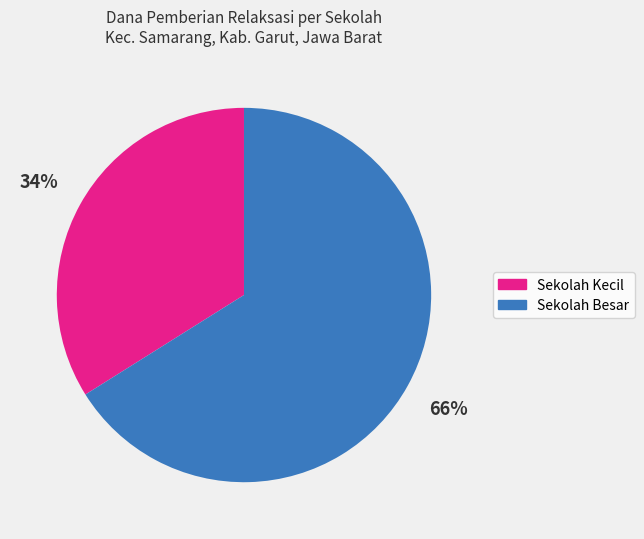

To the nearest percent, what is the difference between the largest and smallest slice percentages?

32%